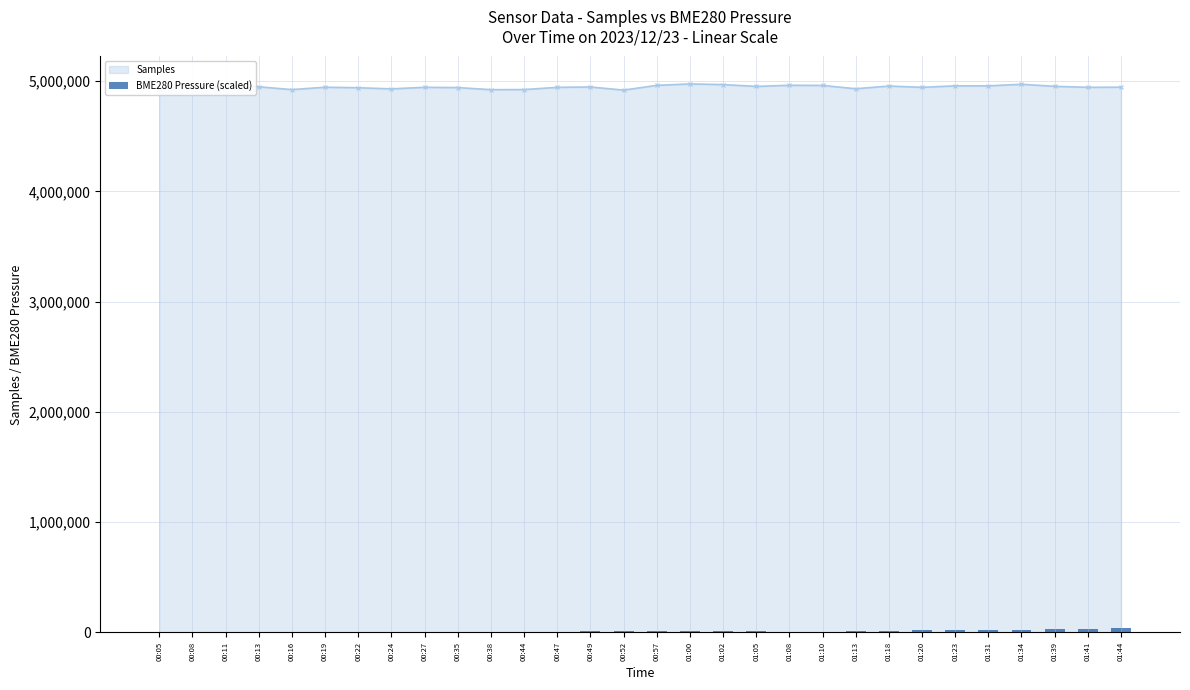

Reading left to right, extract all data points from this chart.

0.0	4724.3	6489.0	3390.8	2047.3	1160.0	1626.0	743.6	2419.1	4258.3	1626.0	6489.0	7326.8	8536.4	8149.7	8581.0	10811.7	8243.9	7698.6	5205.1	5562.0	9374.1	13726.6	20230.5	18049.3	20230.5	25420.7	26213.9	32623.6	40000.0